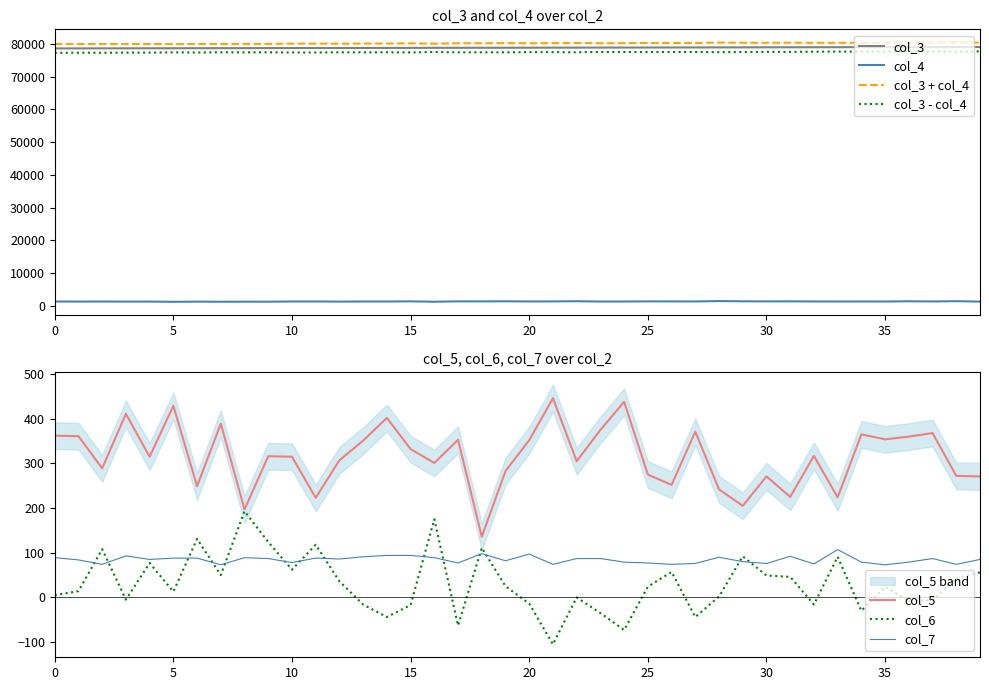

True or false: col_5 and col_7 intersect in this chart.

False